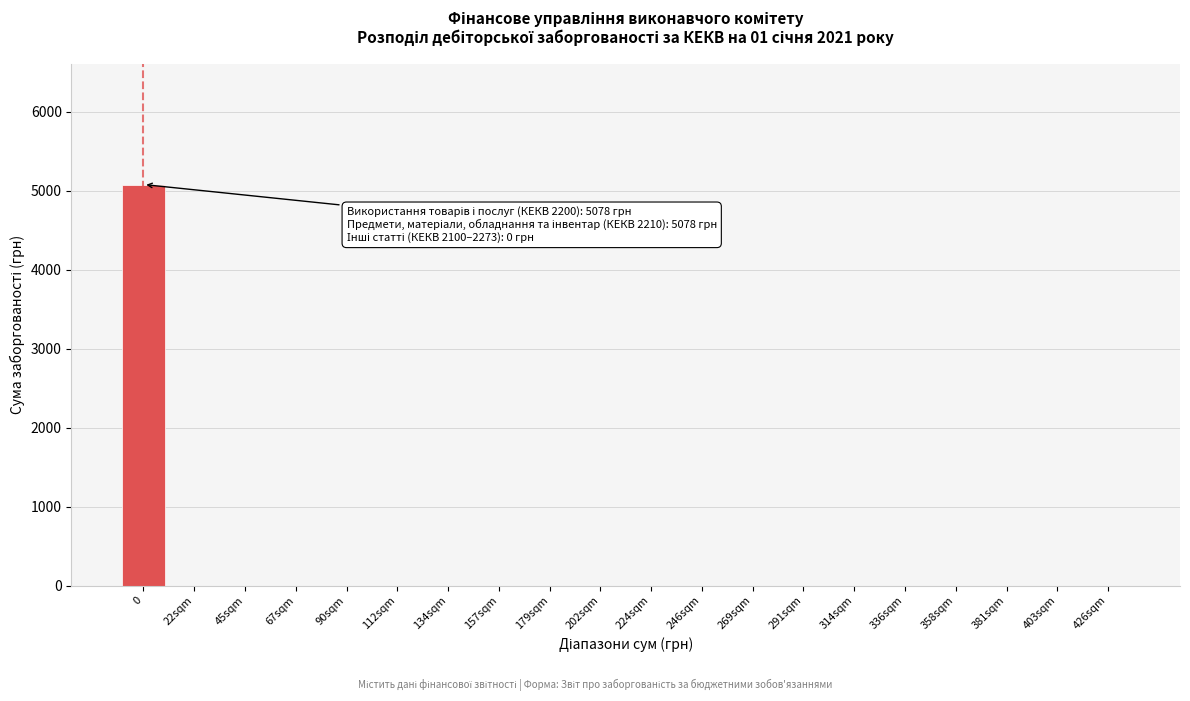

Reading left to right, transcribe all the data shown in this chart.

0=5078	22sqm=0	45sqm=0	67sqm=0	90sqm=0	112sqm=0	134sqm=0	157sqm=0	179sqm=0	202sqm=0	224sqm=0	246sqm=0	269sqm=0	291sqm=0	314sqm=0	336sqm=0	358sqm=0	381sqm=0	403sqm=0	426sqm=0